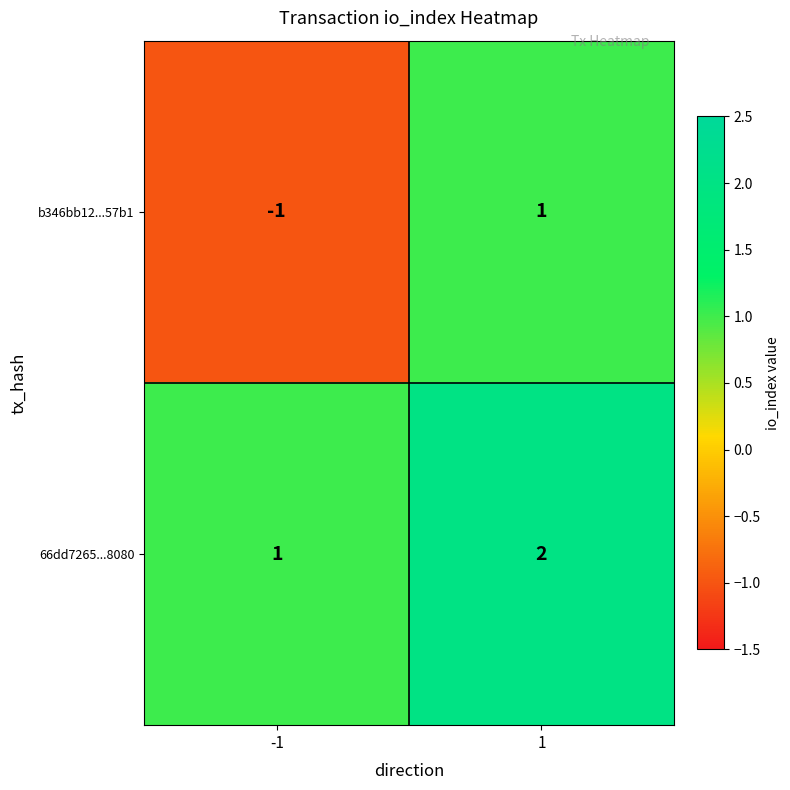

Rank the series by their average value, from lowest to highest.

b346bb12...57b1, 66dd7265...8080